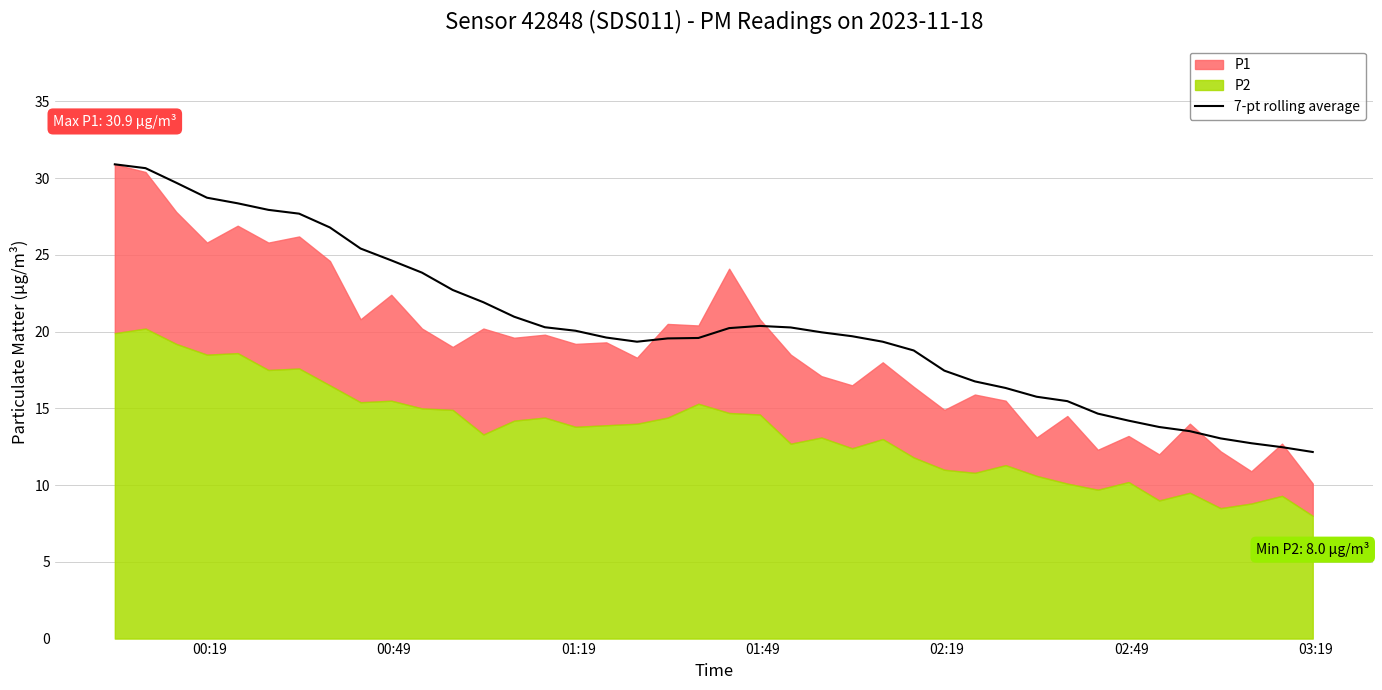

What is the highest value of the 7-pt rolling average series?

30.9